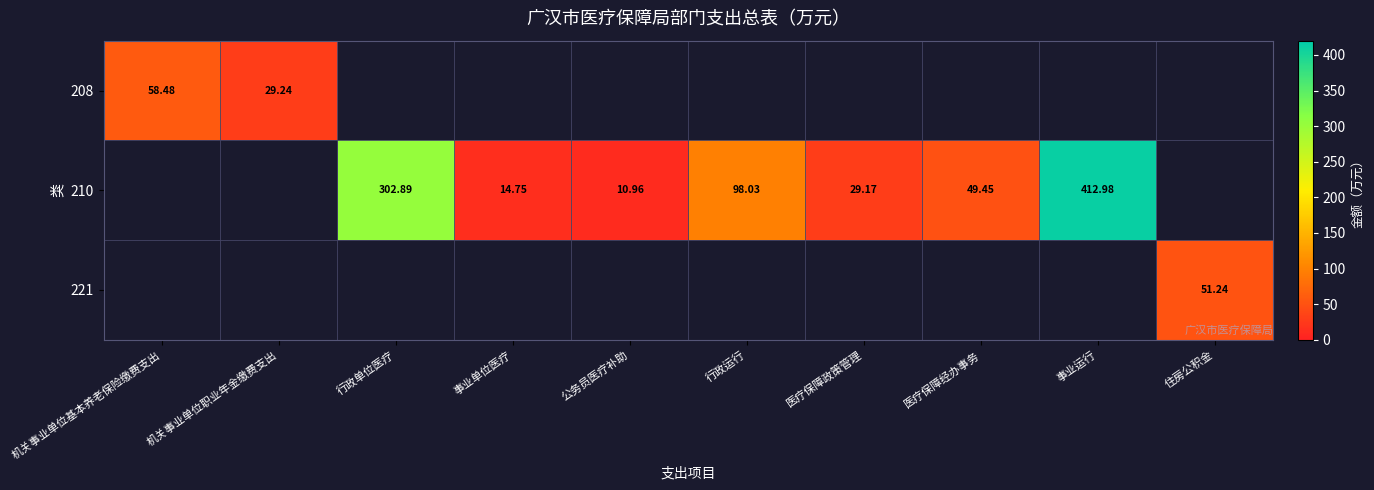

Rank the categories by 221 value from lowest to highest.

机关事业单位基本养老保险缴费支出, 机关事业单位职业年金缴费支出, 行政单位医疗, 事业单位医疗, 公务员医疗补助, 行政运行, 医疗保障政策管理, 医疗保障经办事务, 事业运行, 住房公积金